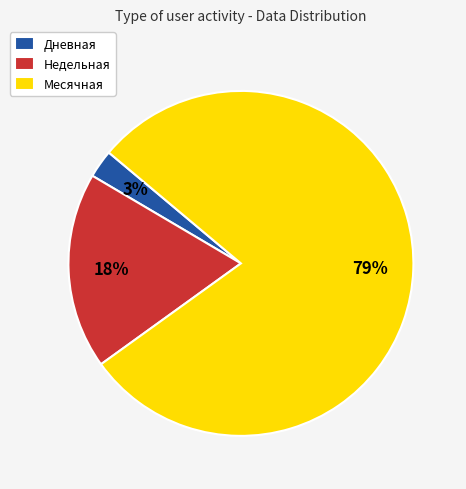

Between Месячная and Недельная, which is larger?

Месячная